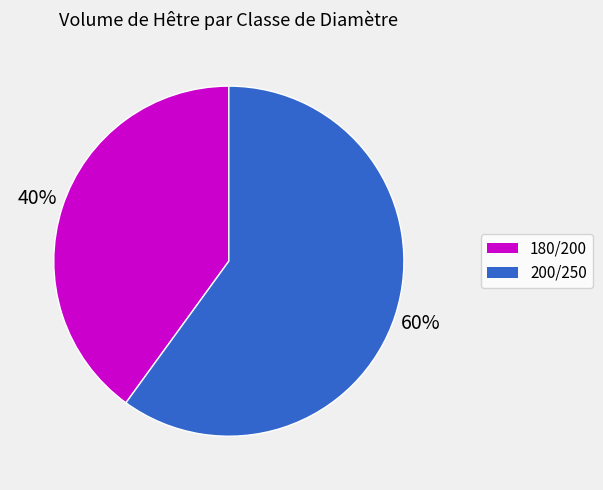

What percentage is the 180/200 slice, to the nearest percent?

40%